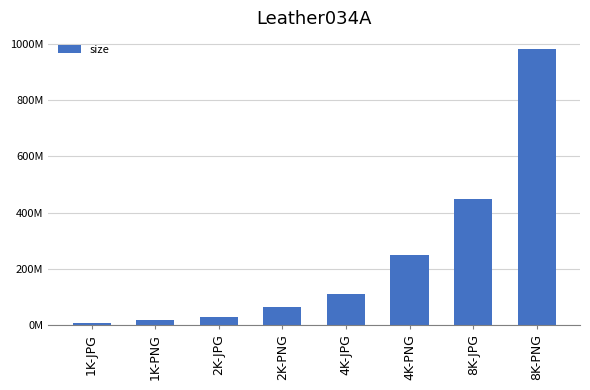

Approximately how many times larger is the value at 1K-PNG compared to 2K-PNG?

0.3